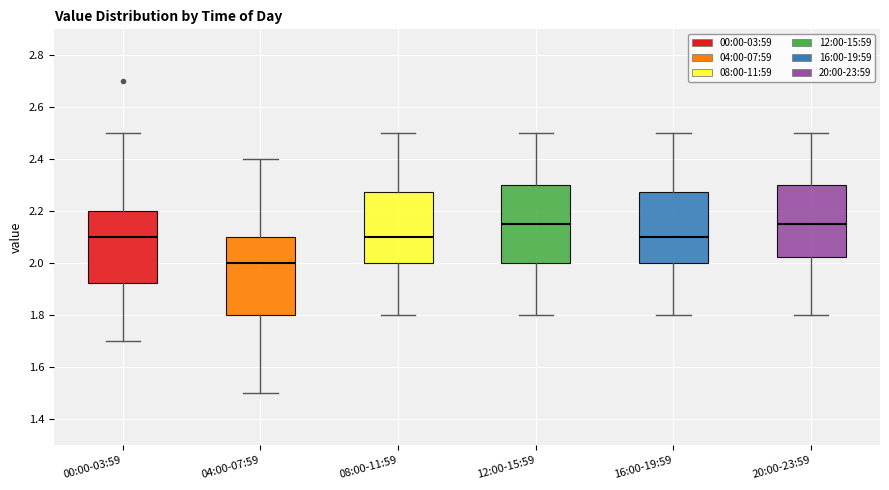

Reading left to right, read every box against the y-axis: the position of its median line, the range the box covers, and the ends of its whiskers. The values are not printed on the chart, so give them approximately, as read against the axis.

00:00-03:59: median 2.10, box 1.92 to 2.20, whiskers 1.70 to 2.50
04:00-07:59: median 2.00, box 1.80 to 2.10, whiskers 1.50 to 2.40
08:00-11:59: median 2.10, box 2.00 to 2.28, whiskers 1.80 to 2.50
12:00-15:59: median 2.16, box 2.00 to 2.30, whiskers 1.80 to 2.50
16:00-19:59: median 2.10, box 2.00 to 2.28, whiskers 1.80 to 2.50
20:00-23:59: median 2.16, box 2.02 to 2.30, whiskers 1.80 to 2.50